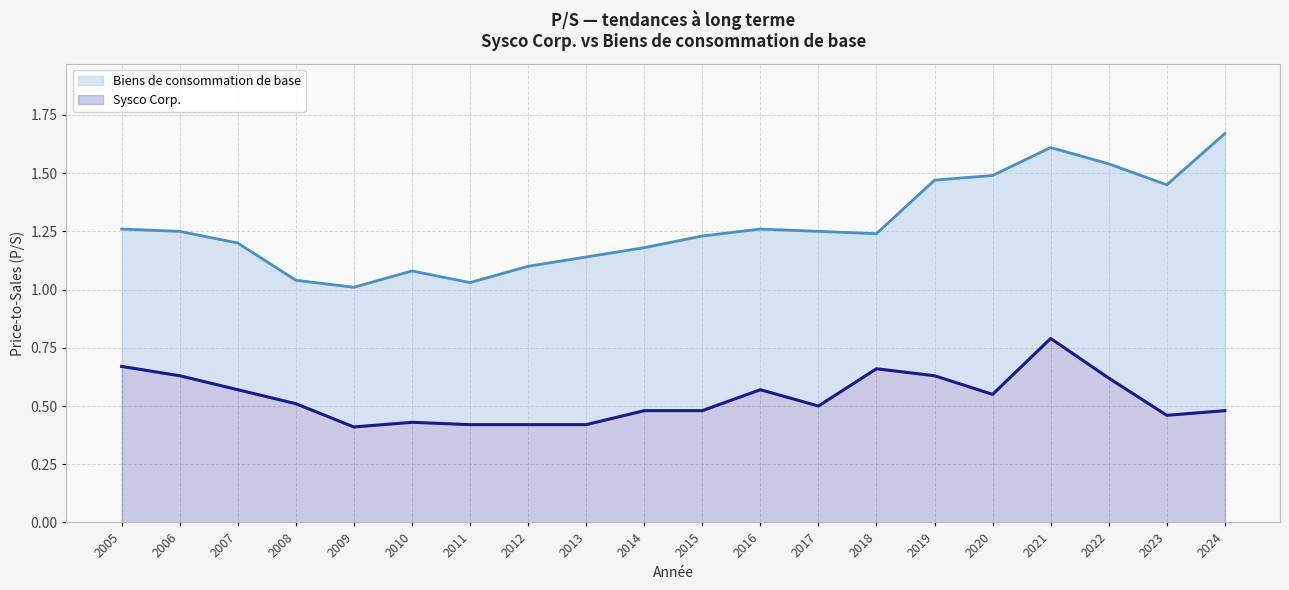

What are all the series names shown in the legend?

Biens de consommation de base (ligne), Sysco Corp. (ligne)